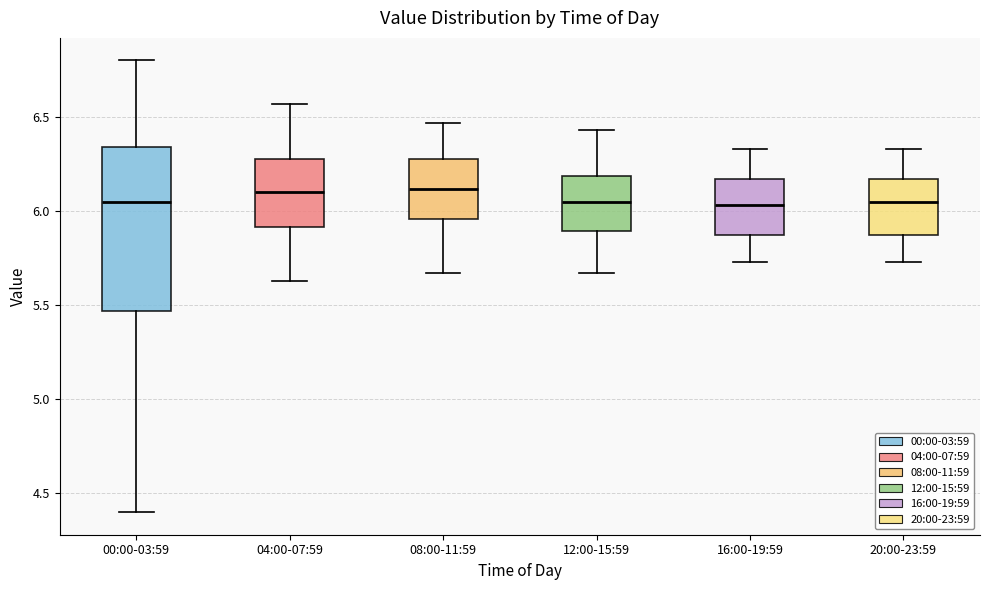

Reading left to right, read every box against the y-axis: the position of its median line, the range the box covers, and the ends of its whiskers. The values are not printed on the chart, so give them approximately, as read against the axis.

00:00-03:59: median 6.05, box 5.45 to 6.35, whiskers 4.40 to 6.80
04:00-07:59: median 6.10, box 5.90 to 6.30, whiskers 5.65 to 6.55
08:00-11:59: median 6.10, box 5.95 to 6.30, whiskers 5.65 to 6.45
12:00-15:59: median 6.05, box 5.90 to 6.20, whiskers 5.65 to 6.45
16:00-19:59: median 6.05, box 5.85 to 6.15, whiskers 5.75 to 6.35
20:00-23:59: median 6.05, box 5.85 to 6.15, whiskers 5.75 to 6.35